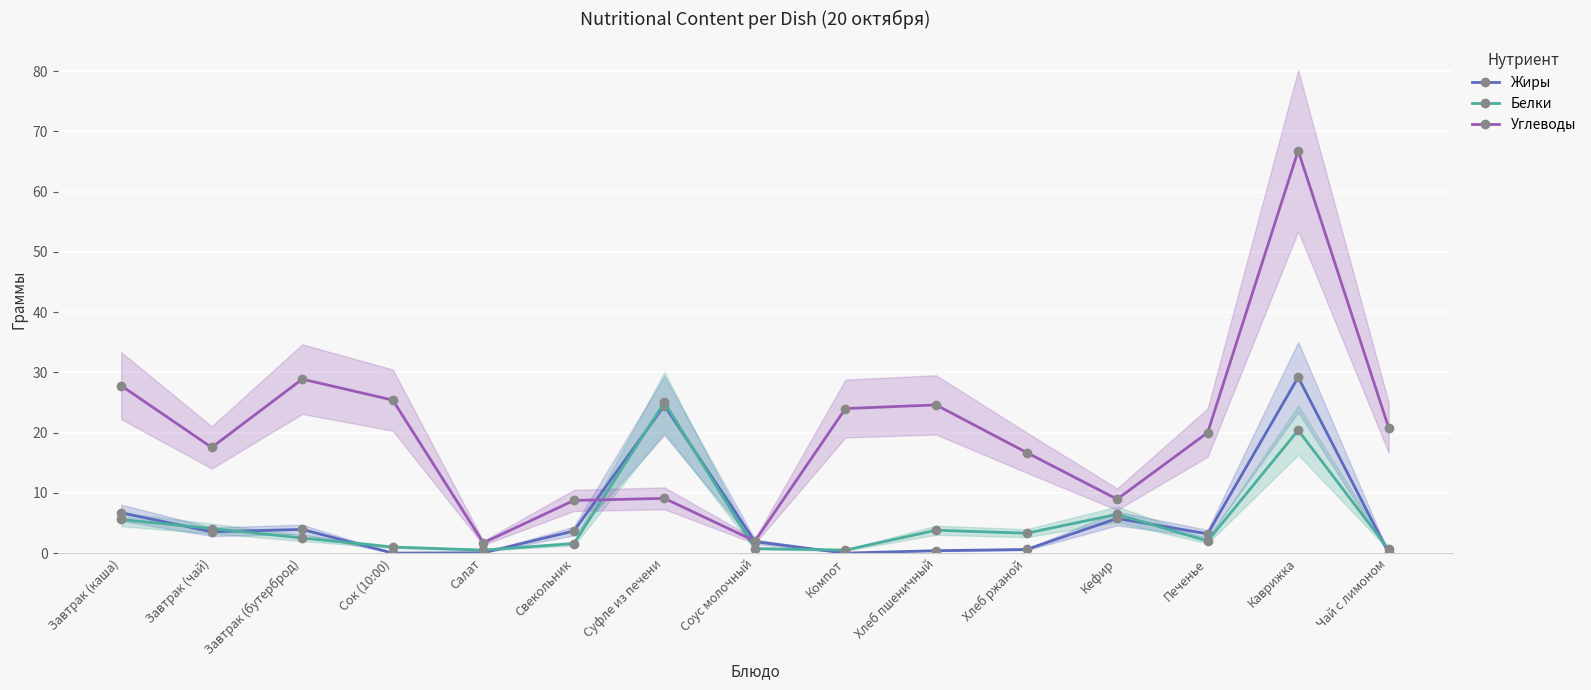

True or false: Жиры and Углеводы intersect in this chart.

True